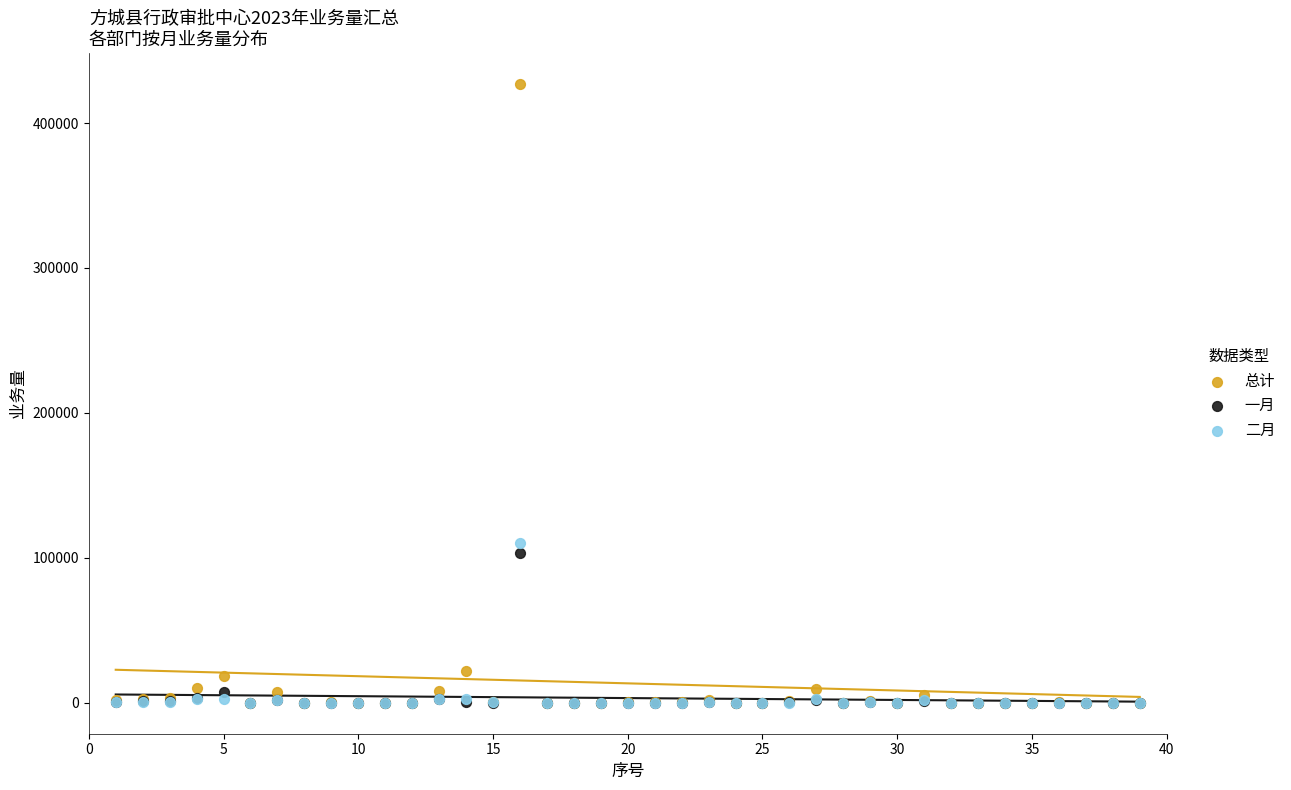

Across all series, what Y value is closest to 213439?

110559